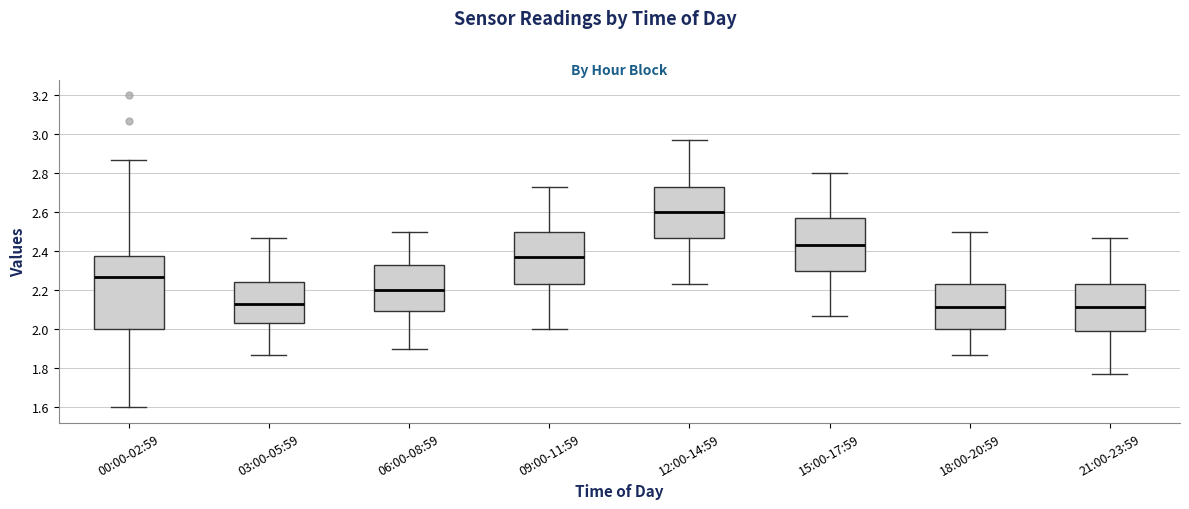

Reading left to right, transcribe this box plot: for each box, give where its median line is, the range the box spans, and where its two whiskers end, as read against the y-axis. The values are not printed on the chart, so give them approximately, as read against the axis.

00:00-02:59: median 2.28, box 2.00 to 2.38, whiskers 1.60 to 2.88
03:00-05:59: median 2.14, box 2.04 to 2.24, whiskers 1.88 to 2.48
06:00-08:59: median 2.20, box 2.10 to 2.34, whiskers 1.90 to 2.50
09:00-11:59: median 2.38, box 2.24 to 2.50, whiskers 2.00 to 2.74
12:00-14:59: median 2.60, box 2.48 to 2.74, whiskers 2.24 to 2.98
15:00-17:59: median 2.44, box 2.30 to 2.58, whiskers 2.08 to 2.80
18:00-20:59: median 2.12, box 2.00 to 2.24, whiskers 1.88 to 2.50
21:00-23:59: median 2.12, box 2.00 to 2.24, whiskers 1.78 to 2.48